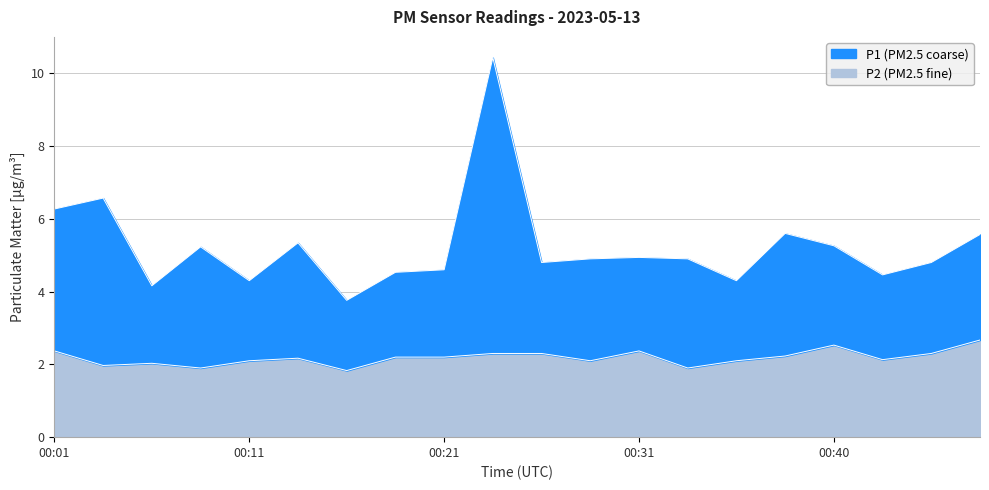

Which category has the lowest value in the P2 series?

00:16